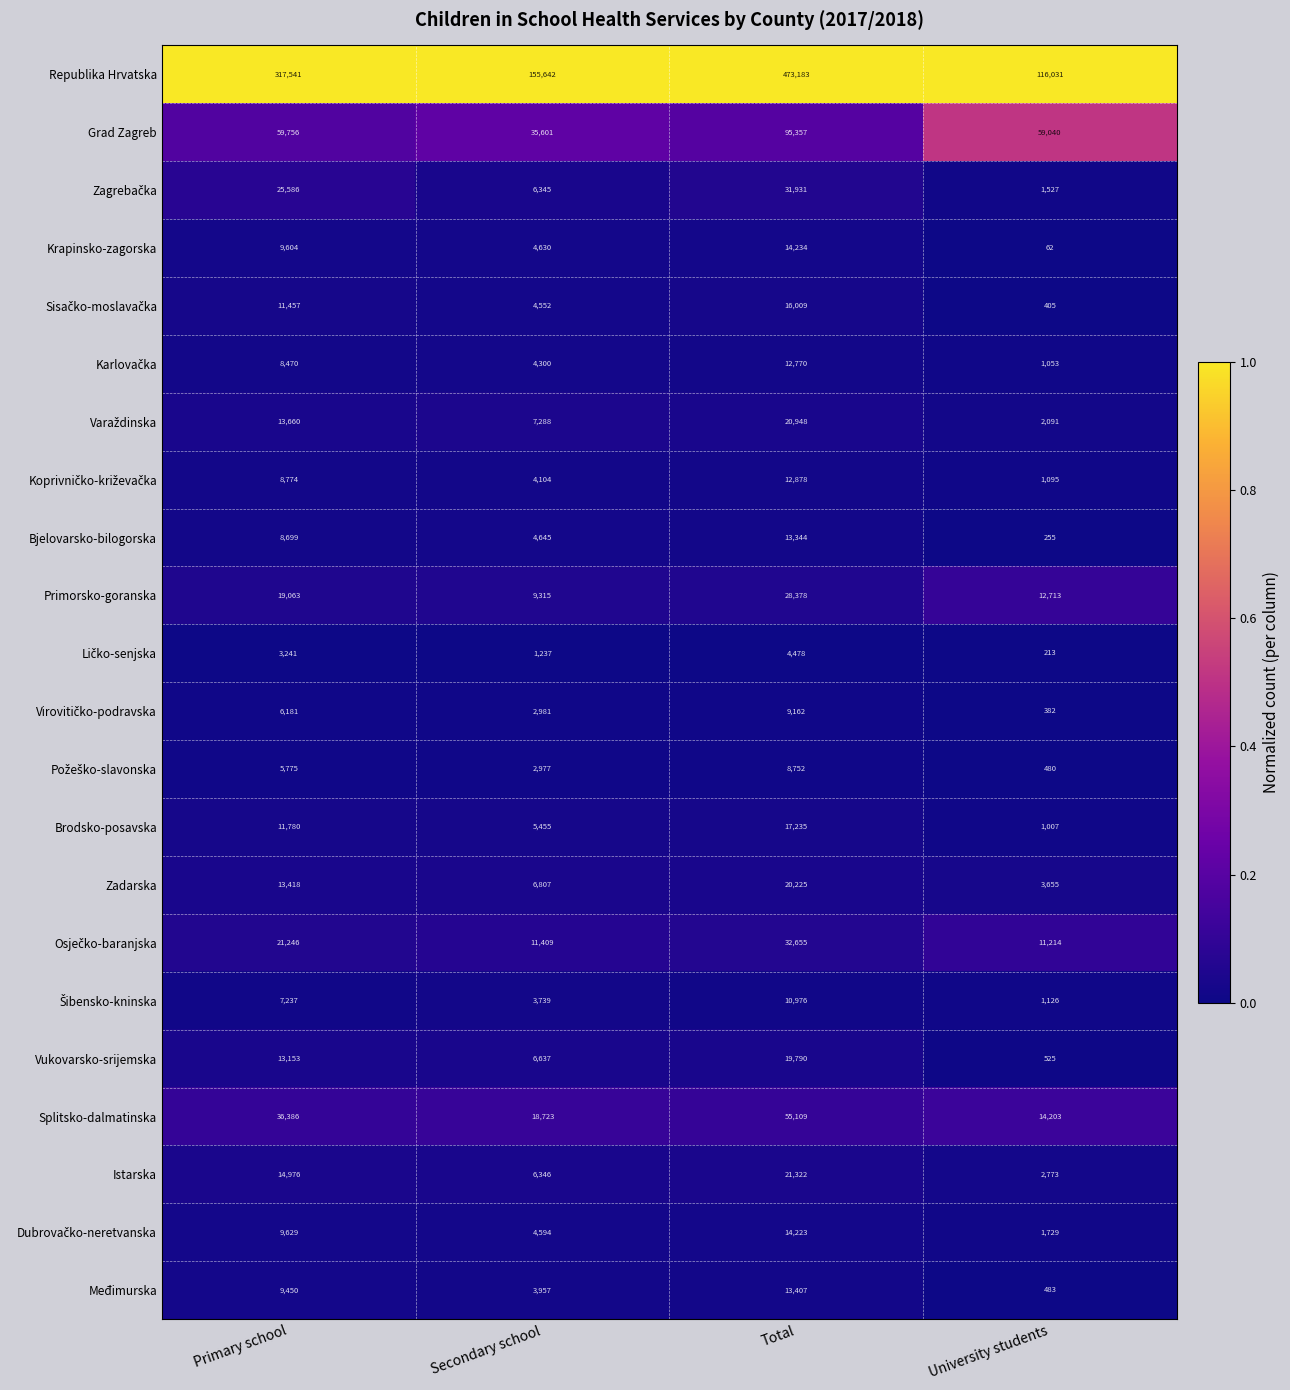

True or false: Međimurska has a value of 3957 at Secondary school.

True